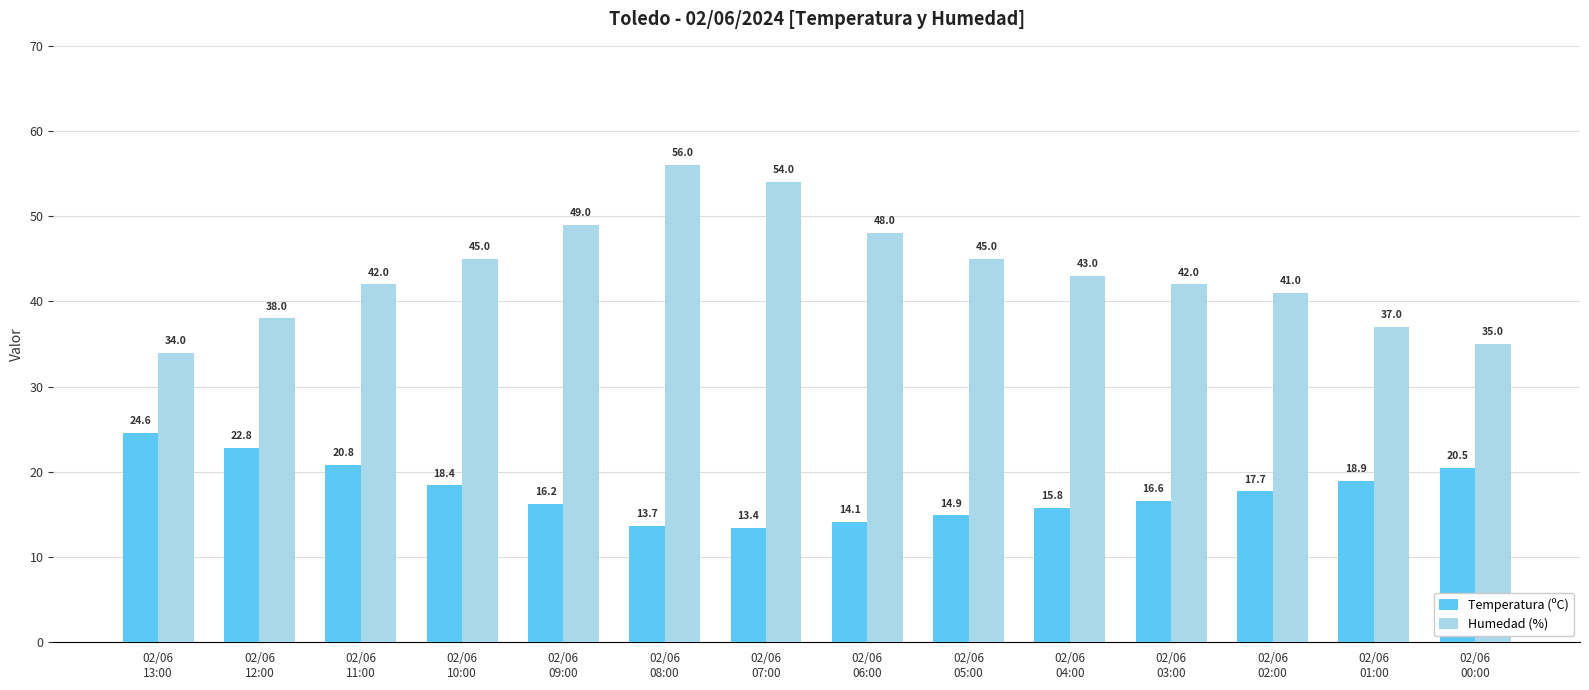

What position from the right is 02/06
06:00?

7